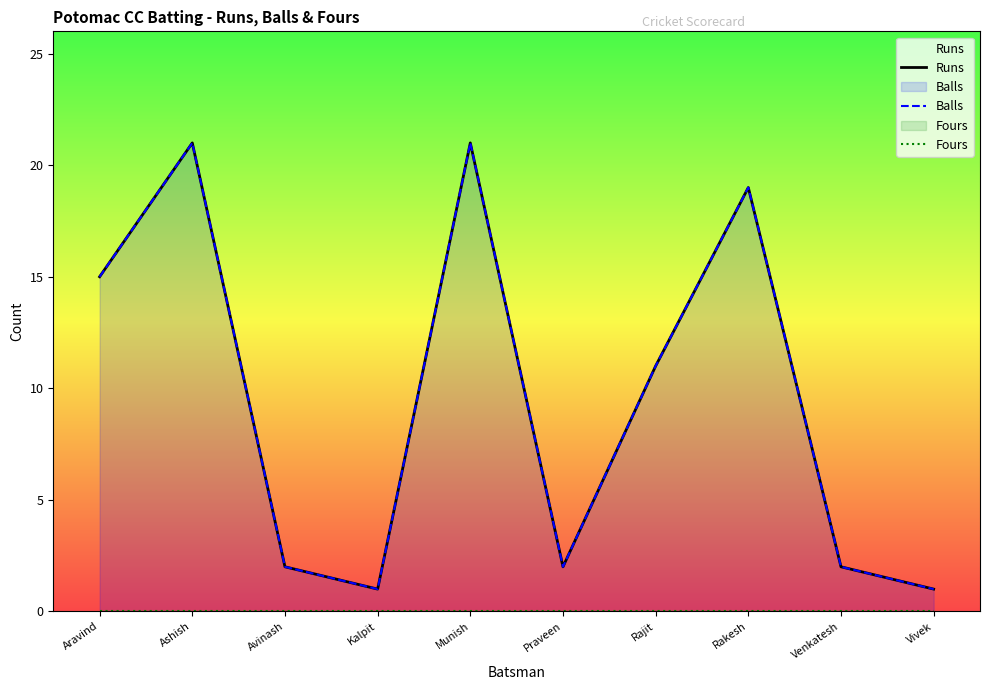

True or false: Runs and Balls intersect in this chart.

False